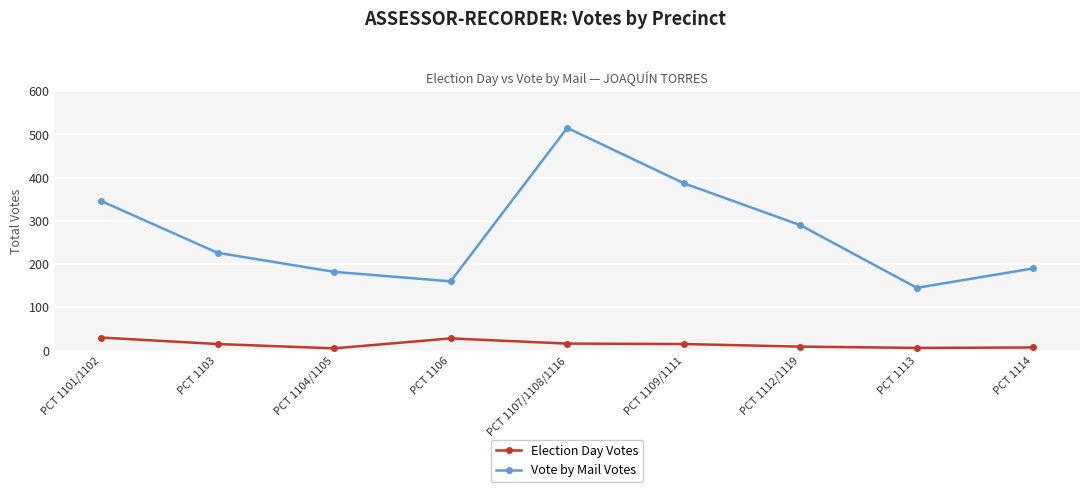

True or false: Vote by Mail Votes has a value of 265 at PCT 1106.

False